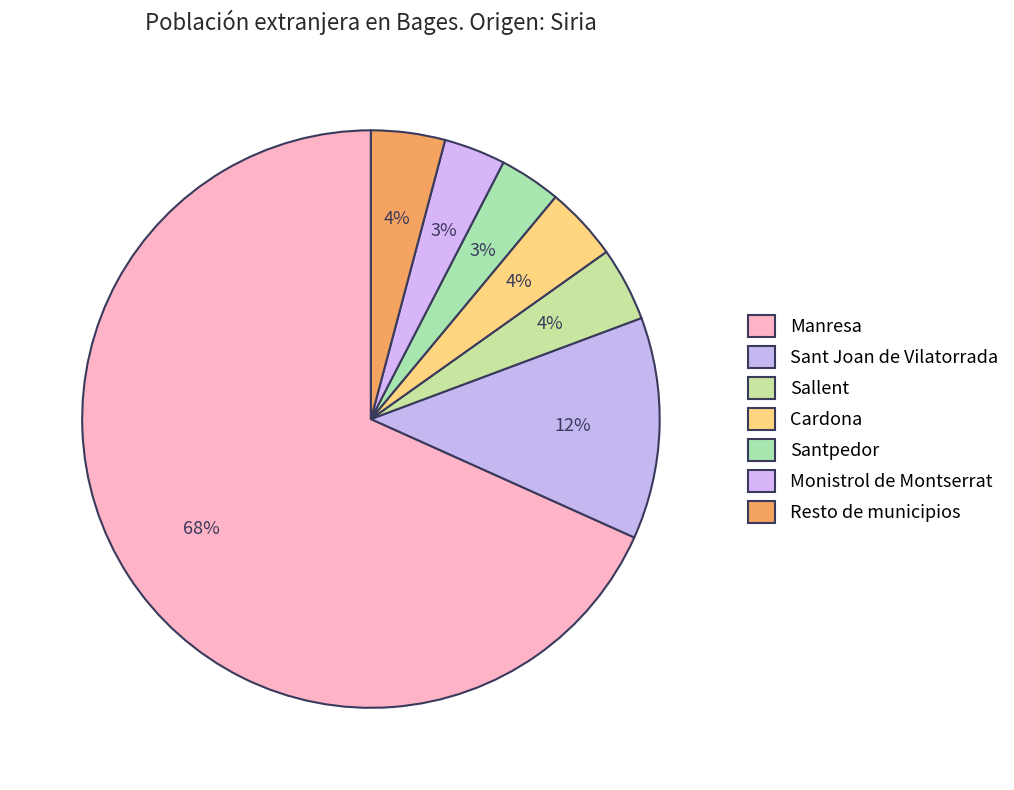

To the nearest percent, what percentage of the pie is Santpedor?

3%